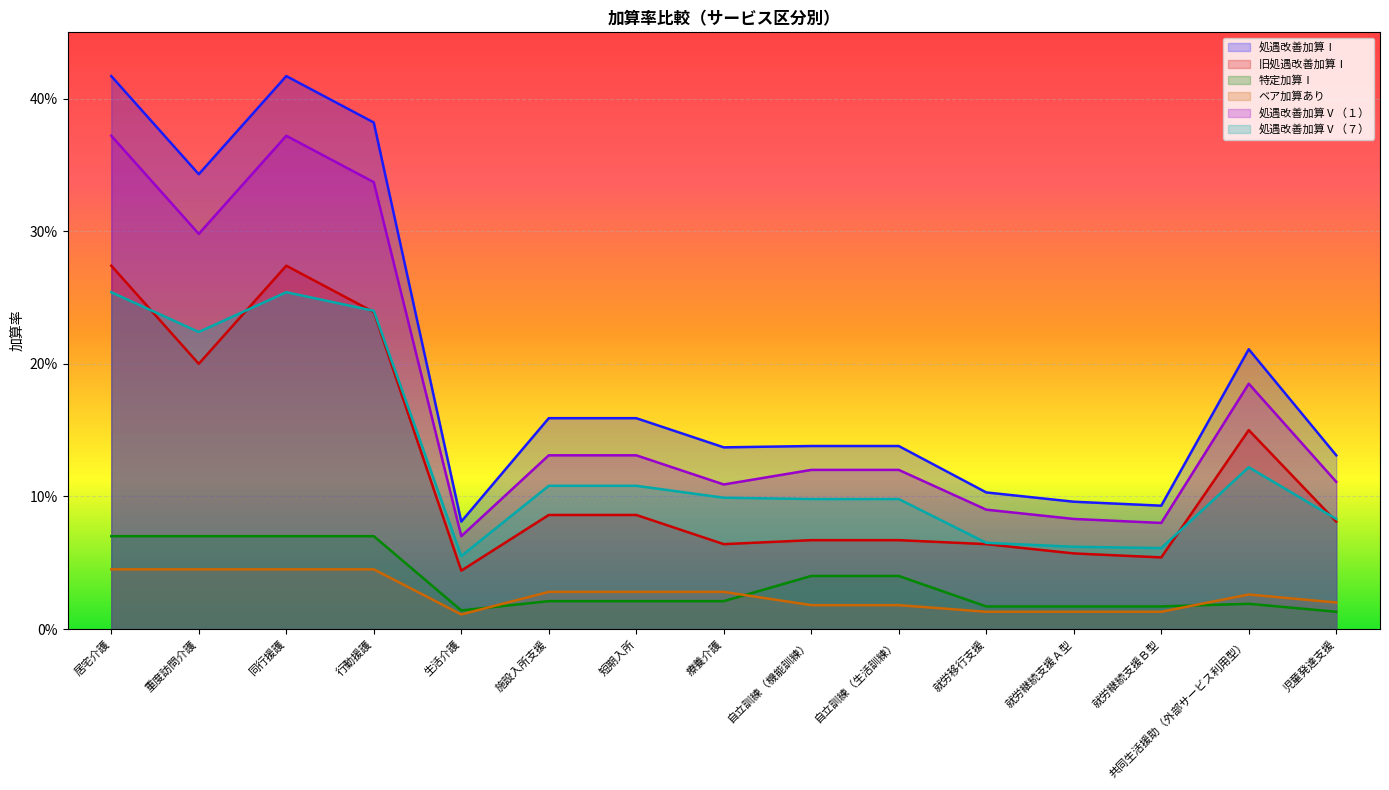

Does the chart display data point markers on the line(s)?

No